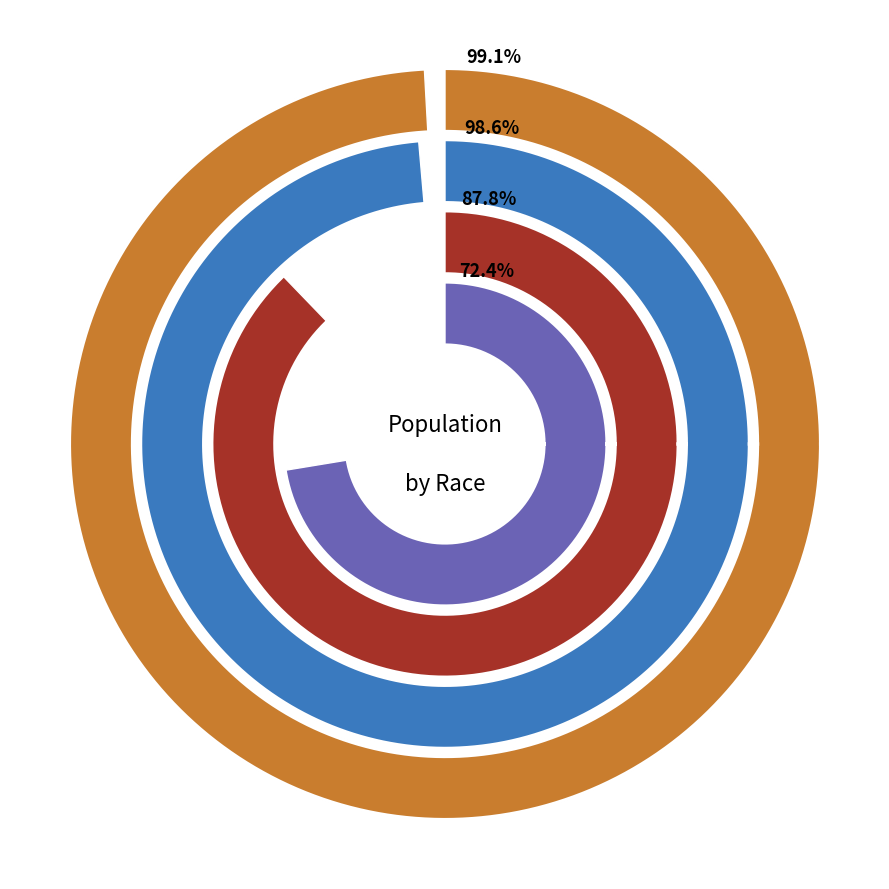

Is there any slice that represents more than half of the pie?

Yes